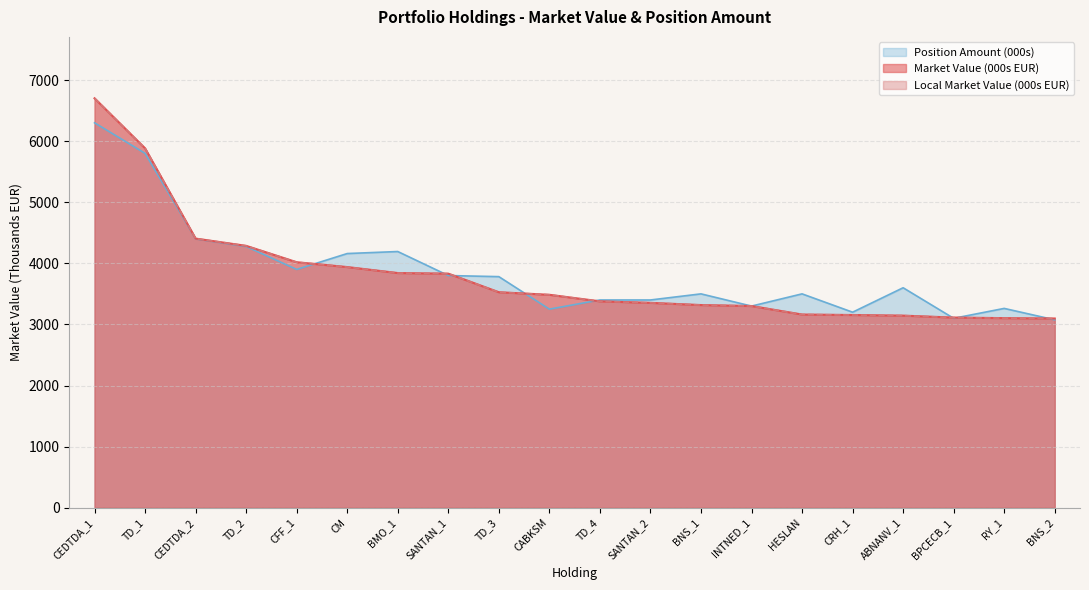

List the labels in order of Market Value (000s EUR) value, smallest first.

BNS_2, RY_1, BPCECB_1, ABNANV_1, CRH_1, HESLAN, INTNED_1, BNS_1, SANTAN_2, TD_4, CABKSM, TD_3, SANTAN_1, BMO_1, CM, CFF_1, TD_2, CEDTDA_2, TD_1, CEDTDA_1